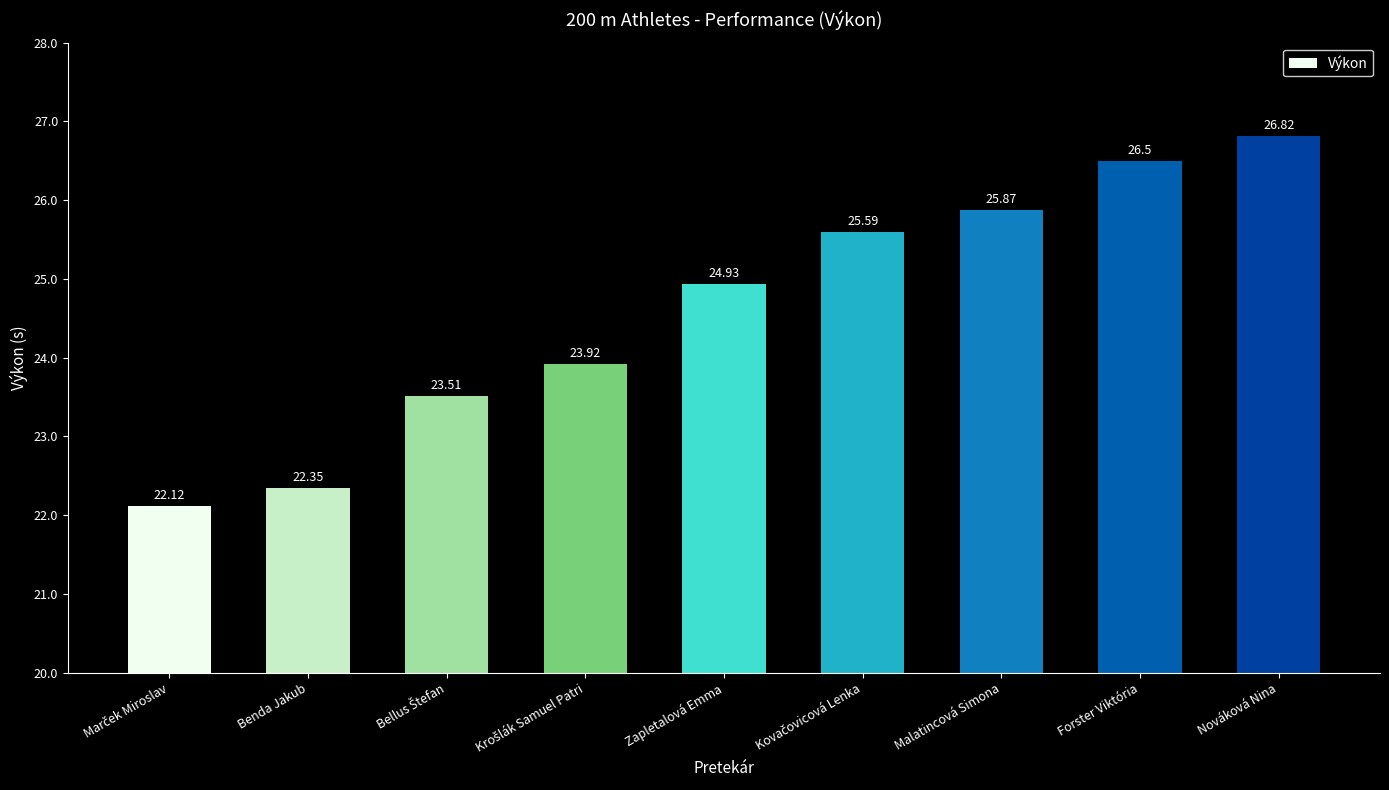

What is the maximum value shown in the chart?

26.8